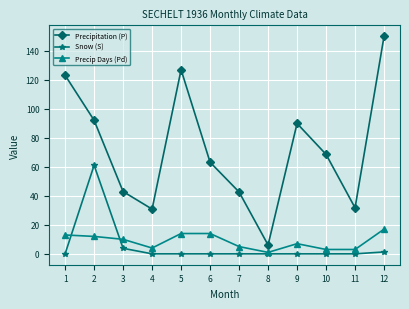

True or false: Precipitation (P) and Precip Days (Pd) cross at least once.

False